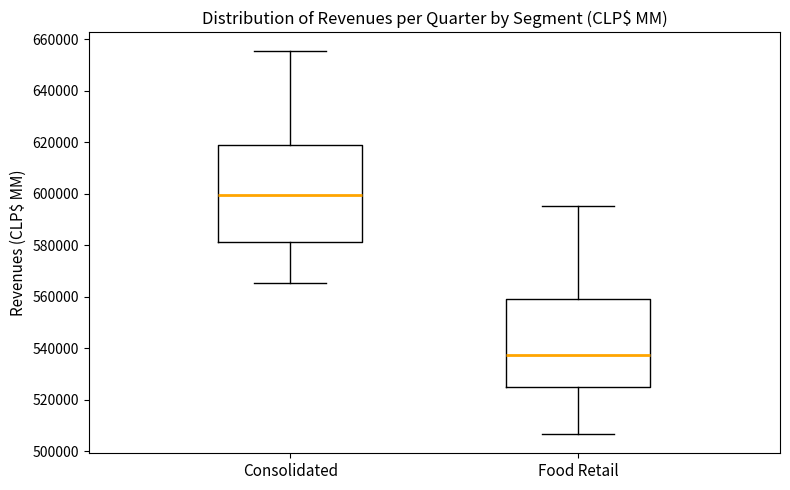

Reading left to right, transcribe this box plot: for each box, give where its median line is, the range the box spans, and where its two whiskers end, as read against the y-axis. The values are not printed on the chart, so give them approximately, as read against the axis.

Consolidated: median 600000, box 582000 to 620000, whiskers 566000 to 656000
Food Retail: median 538000, box 526000 to 560000, whiskers 506000 to 596000